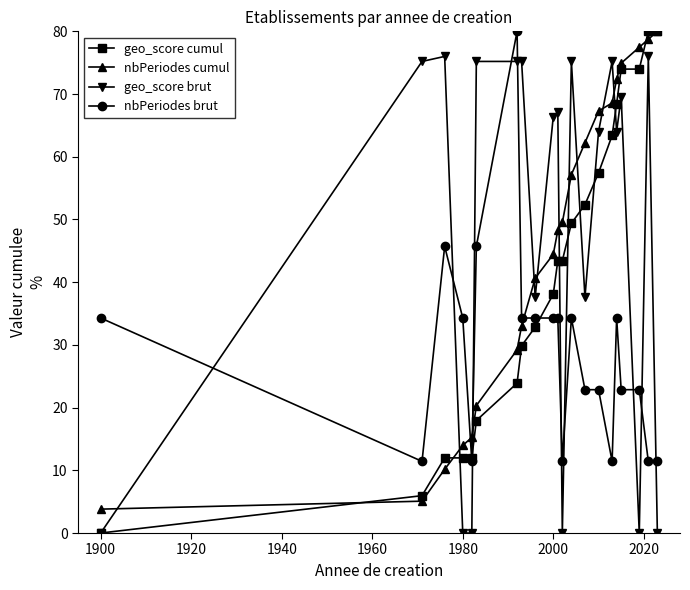

What is the lowest value of the nbPeriodes cumul series?

3.8